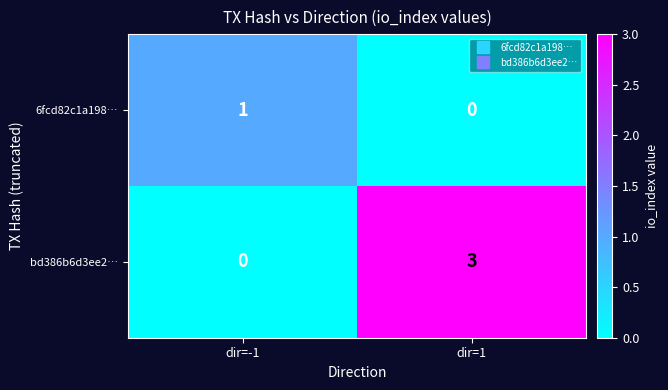

What is the difference between the bd386b6d3ee2… values at dir=-1 and dir=1?

3